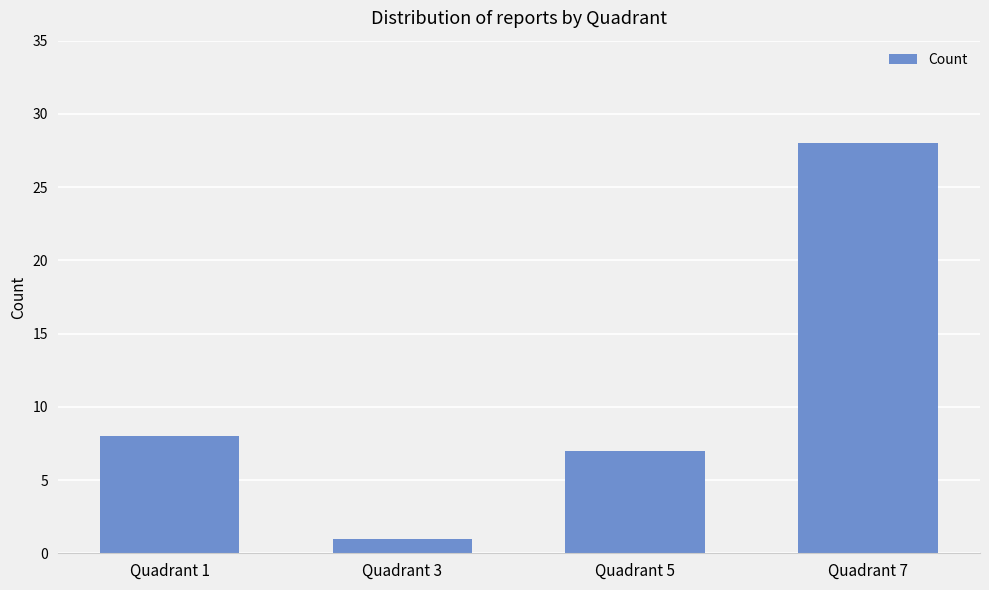

Between Quadrant 1 and Quadrant 3, which is larger?

Quadrant 1